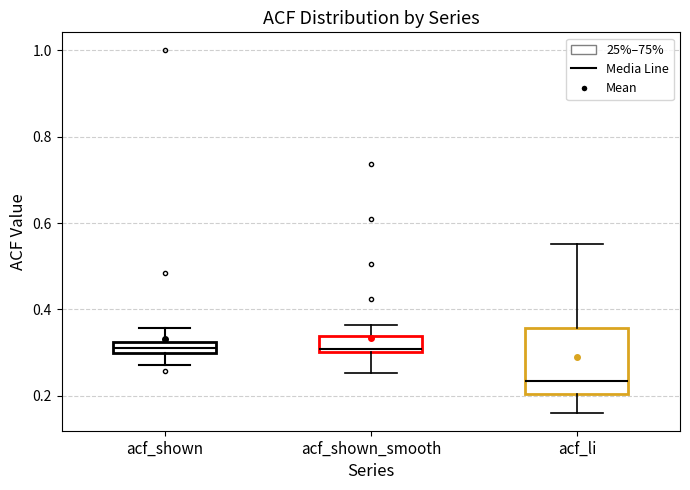

Comparing the boxes themselves (not the whiskers), which one is the tallest?

acf_li